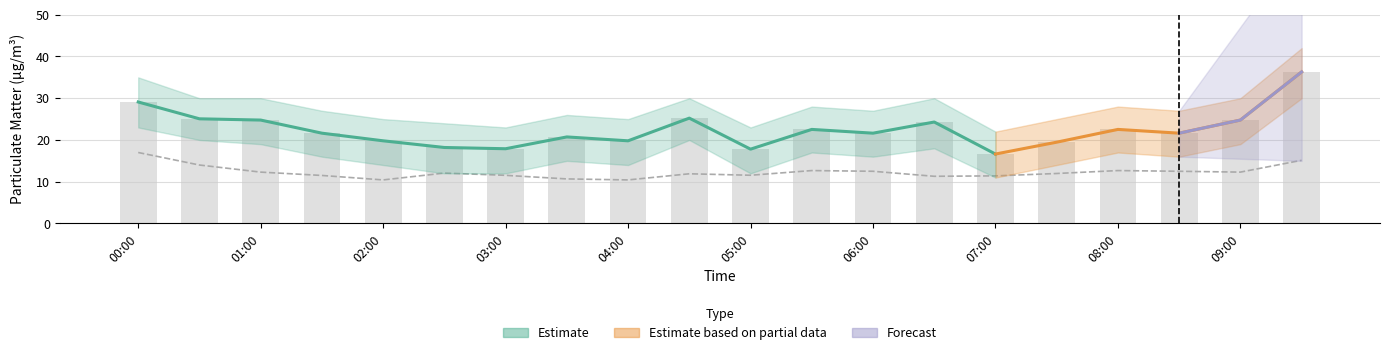

What is the label of the 2nd bar from the left?

00:30